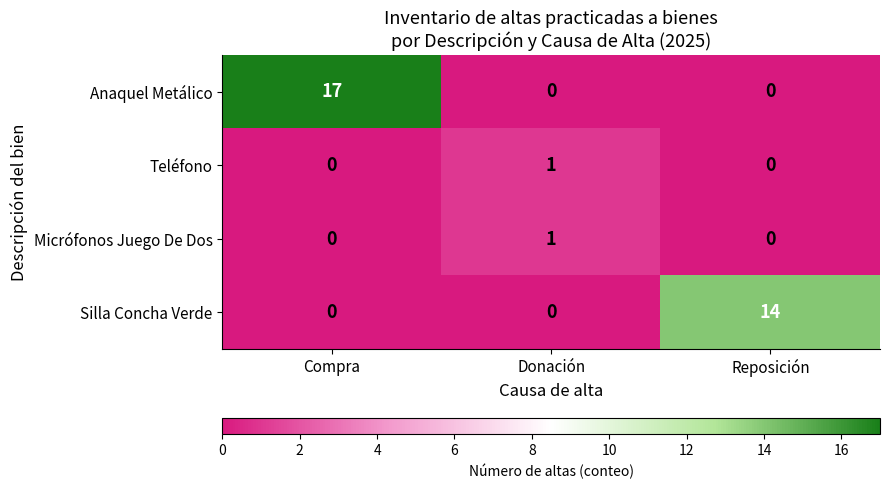

Reading right to left, what are all the values shown in this chart?

Anaquel Metálico: 0	0	17
Teléfono: 0	1	0
Micrófonos Juego De Dos: 0	1	0
Silla Concha Verde: 14	0	0